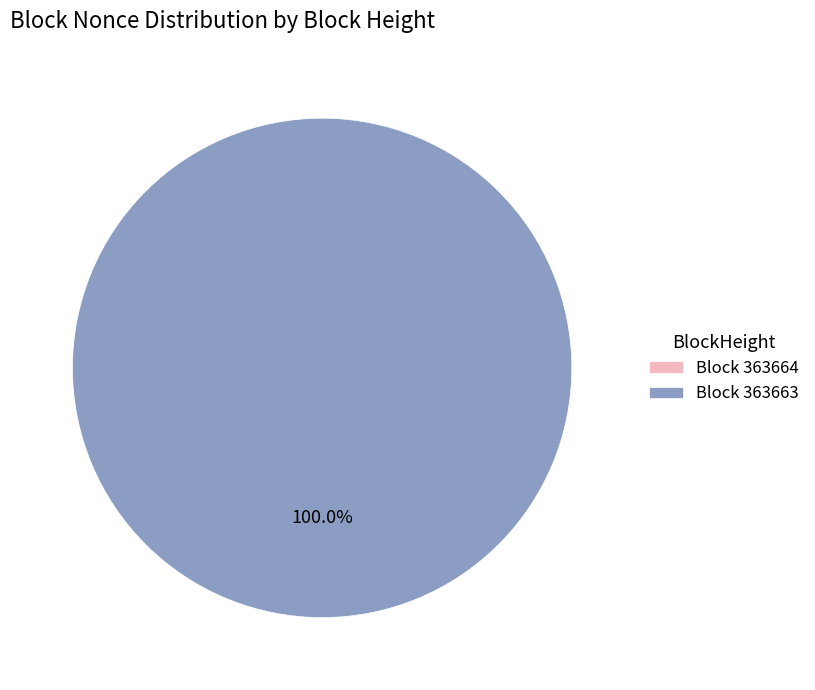

True or false: 363663 accounts for 100% of the total.

True